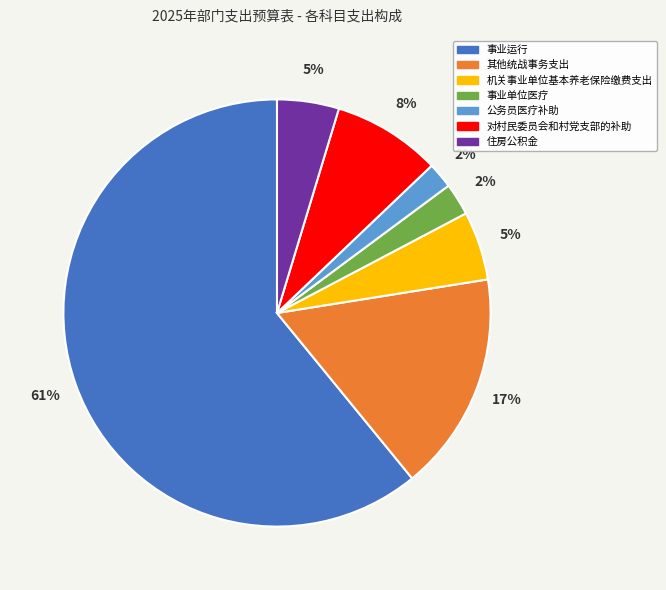

What percentage is the 事业运行 slice, to the nearest percent?

61%